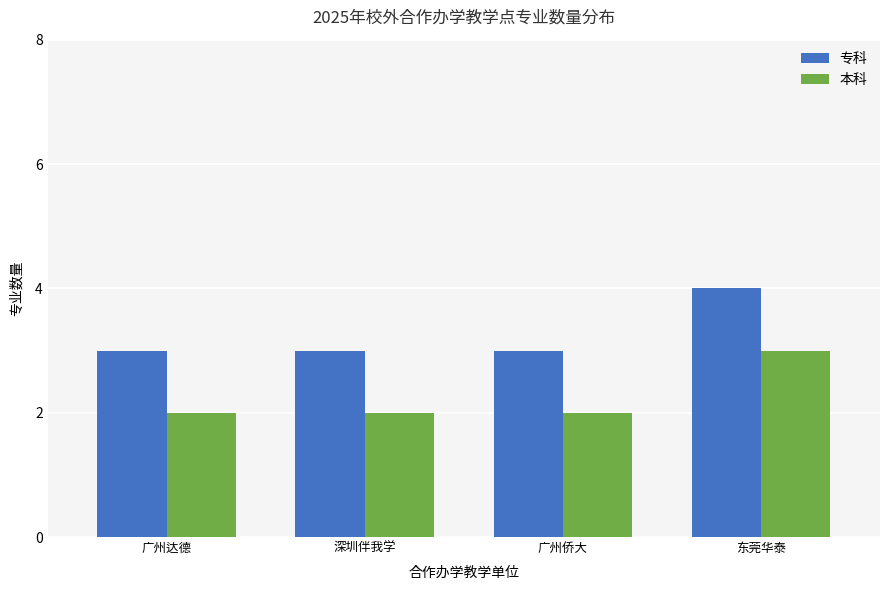

What is the sum of all 专科 values?

13